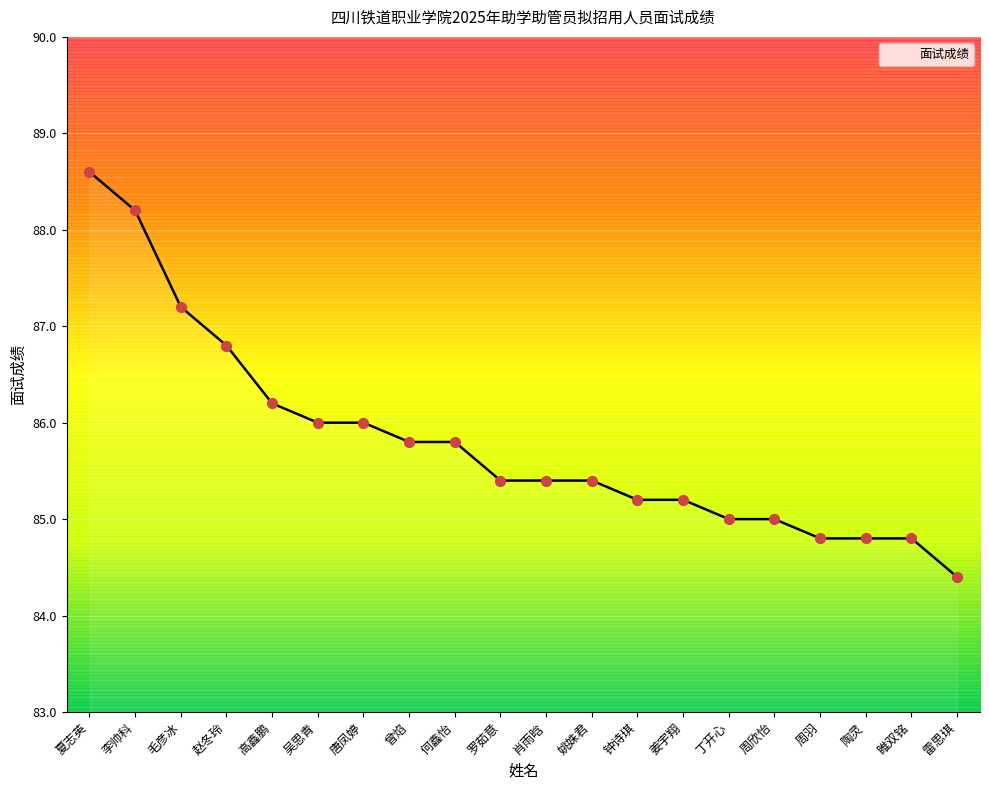

Approximately how many times larger is the value at 丁开心 compared to 肖雨晗?

1.0